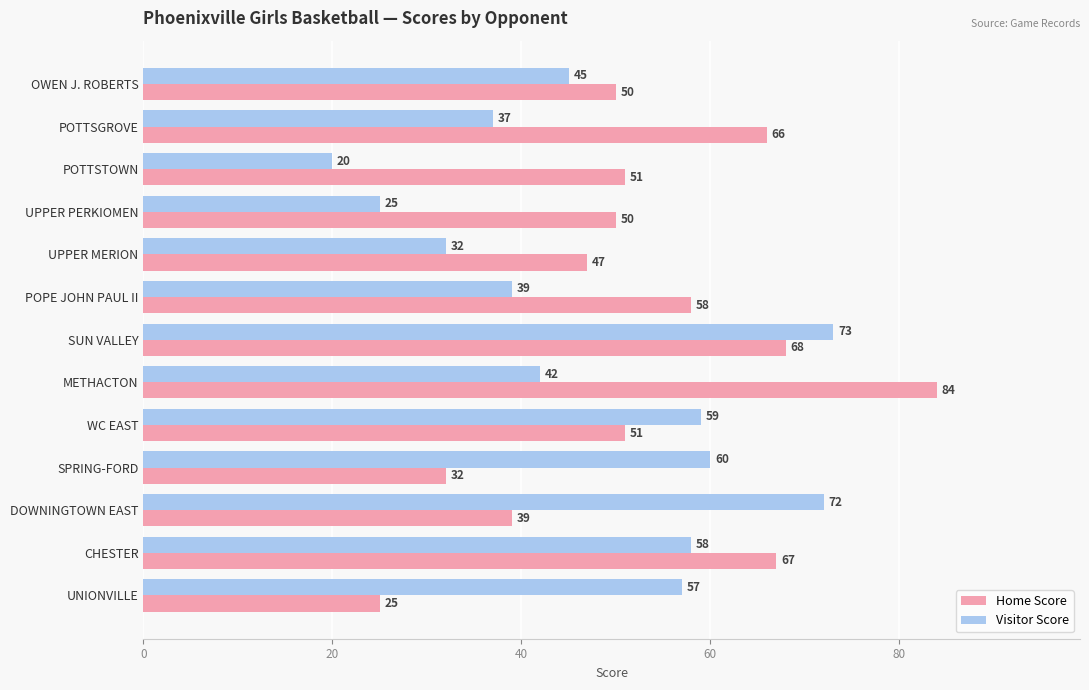

What is the maximum value for Home Score?

84